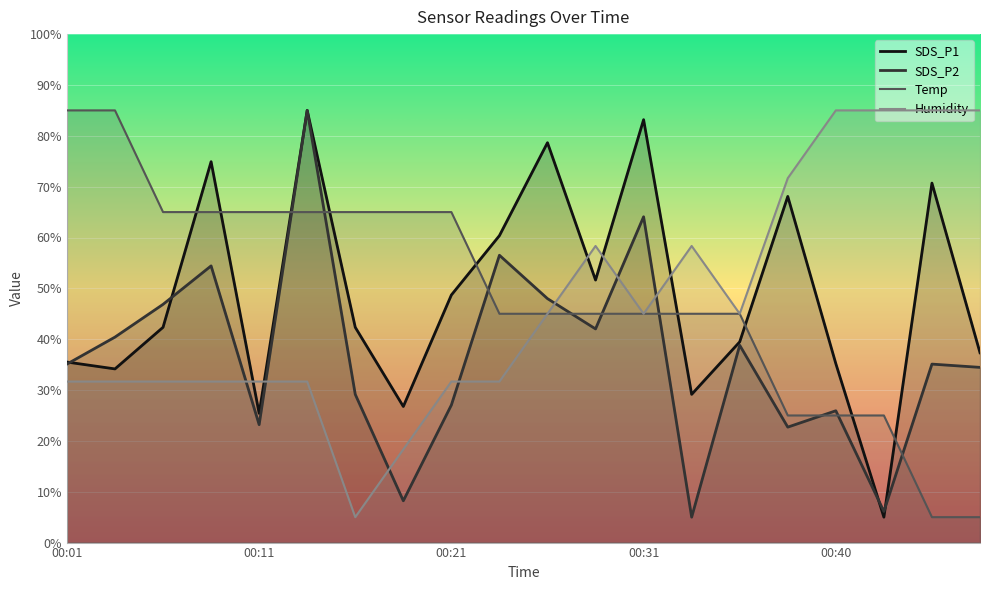

What is the average value of the Temp series?

49.0